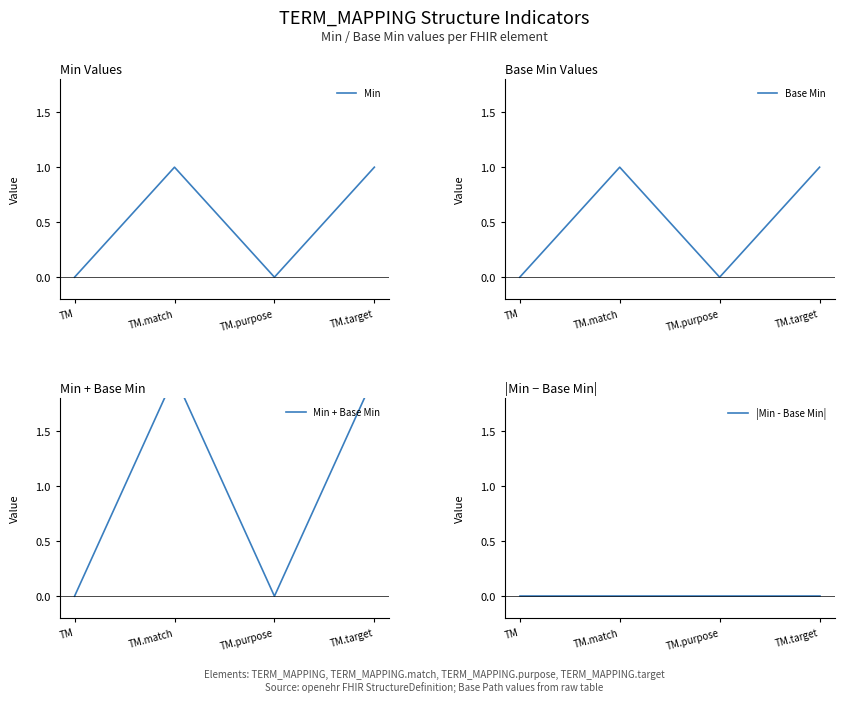

How many values in the Min series are below 1?

2